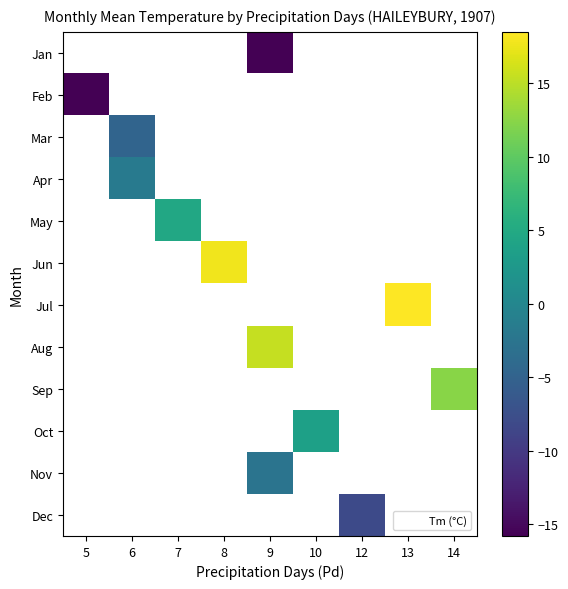

Is the value of Mar at 12 greater than the value of Dec at 7?

No